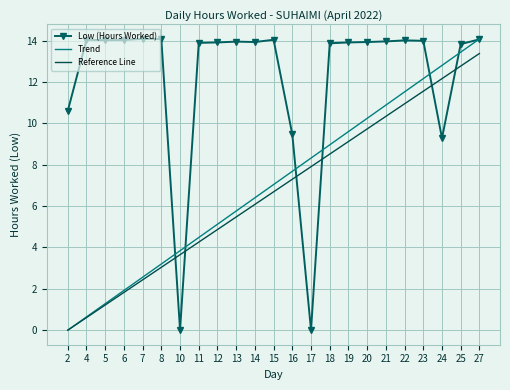

What is the difference between the maximum and minimum values in the Reference Line series?

13.4